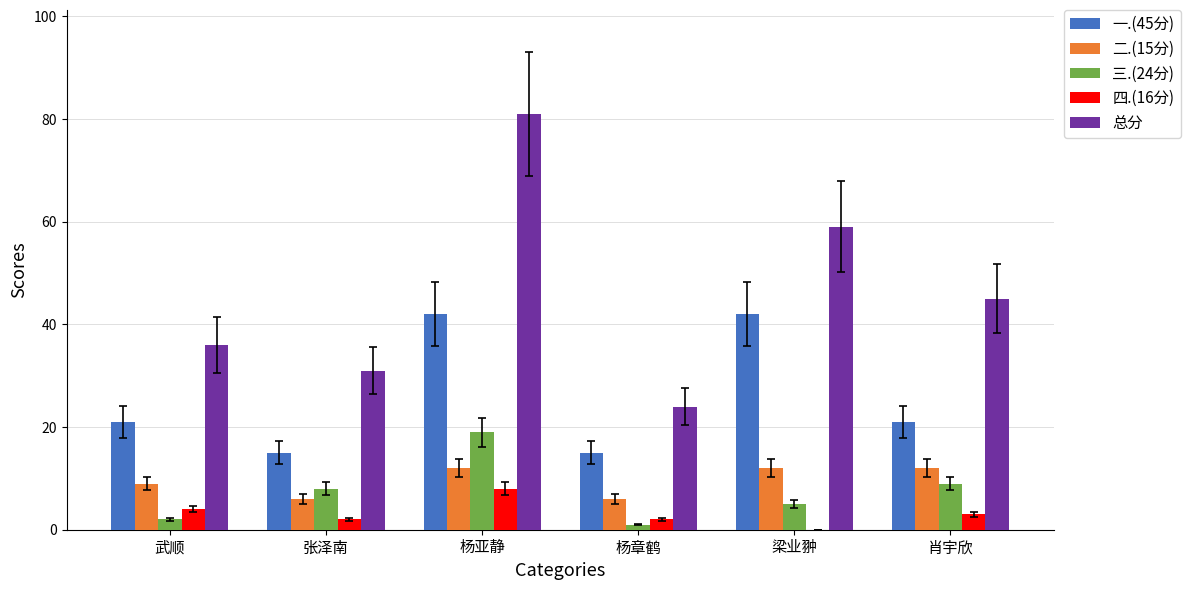

How many data points does each series have?

6